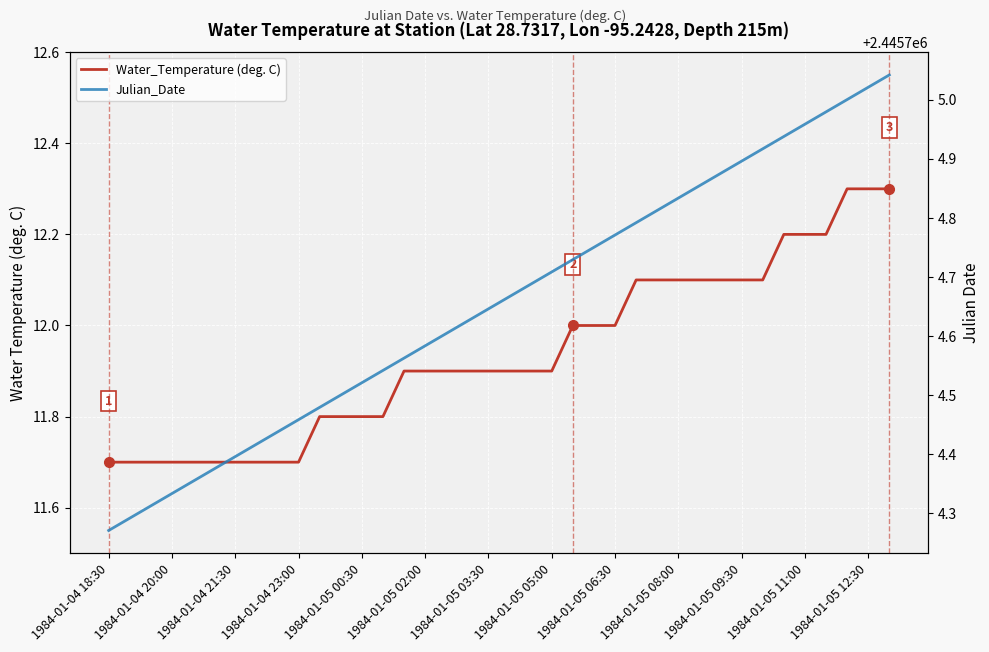

What is the difference between the maximum and minimum values in the Water_Temperature (deg. C) series?

0.6